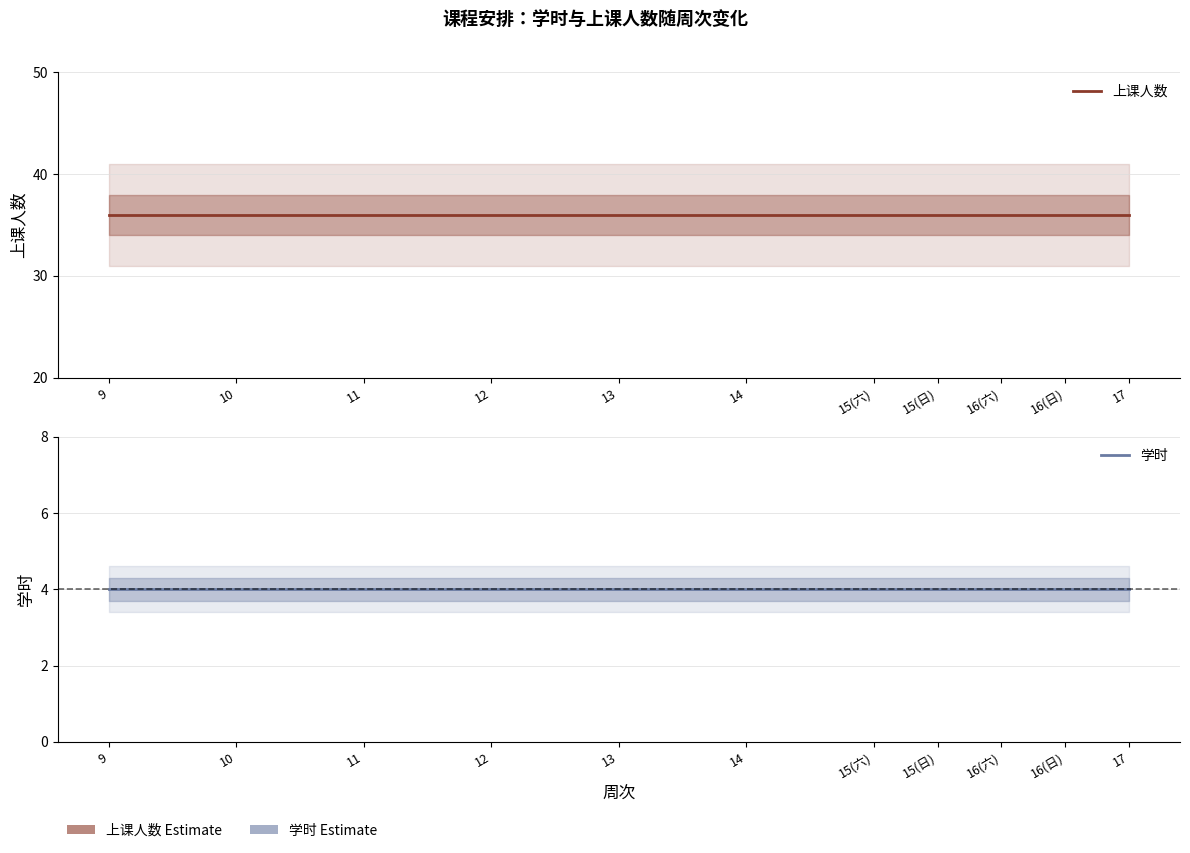

Does the chart have visible grid lines?

Yes